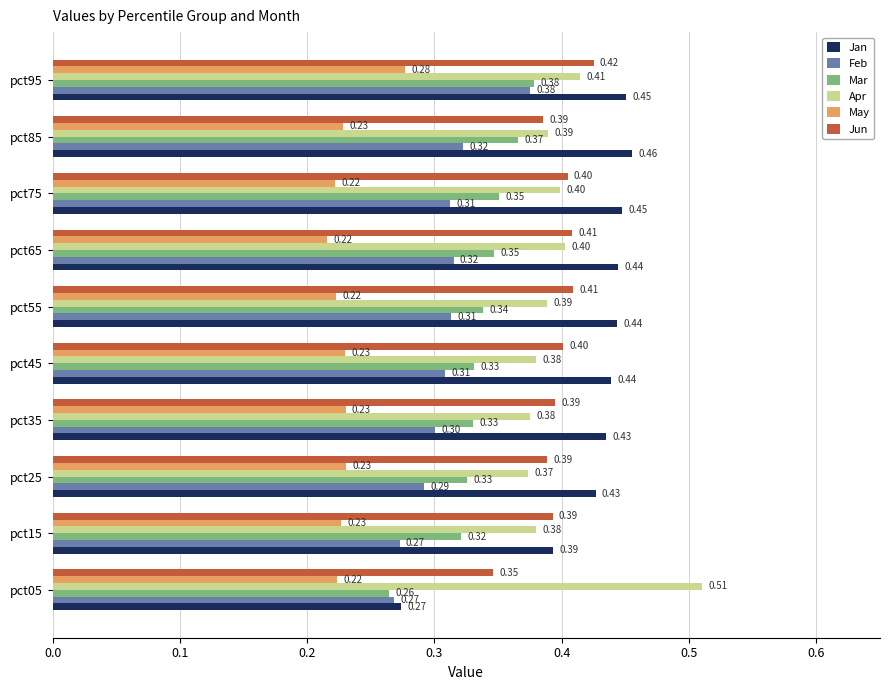

Which series has the largest total across all categories?

Jan